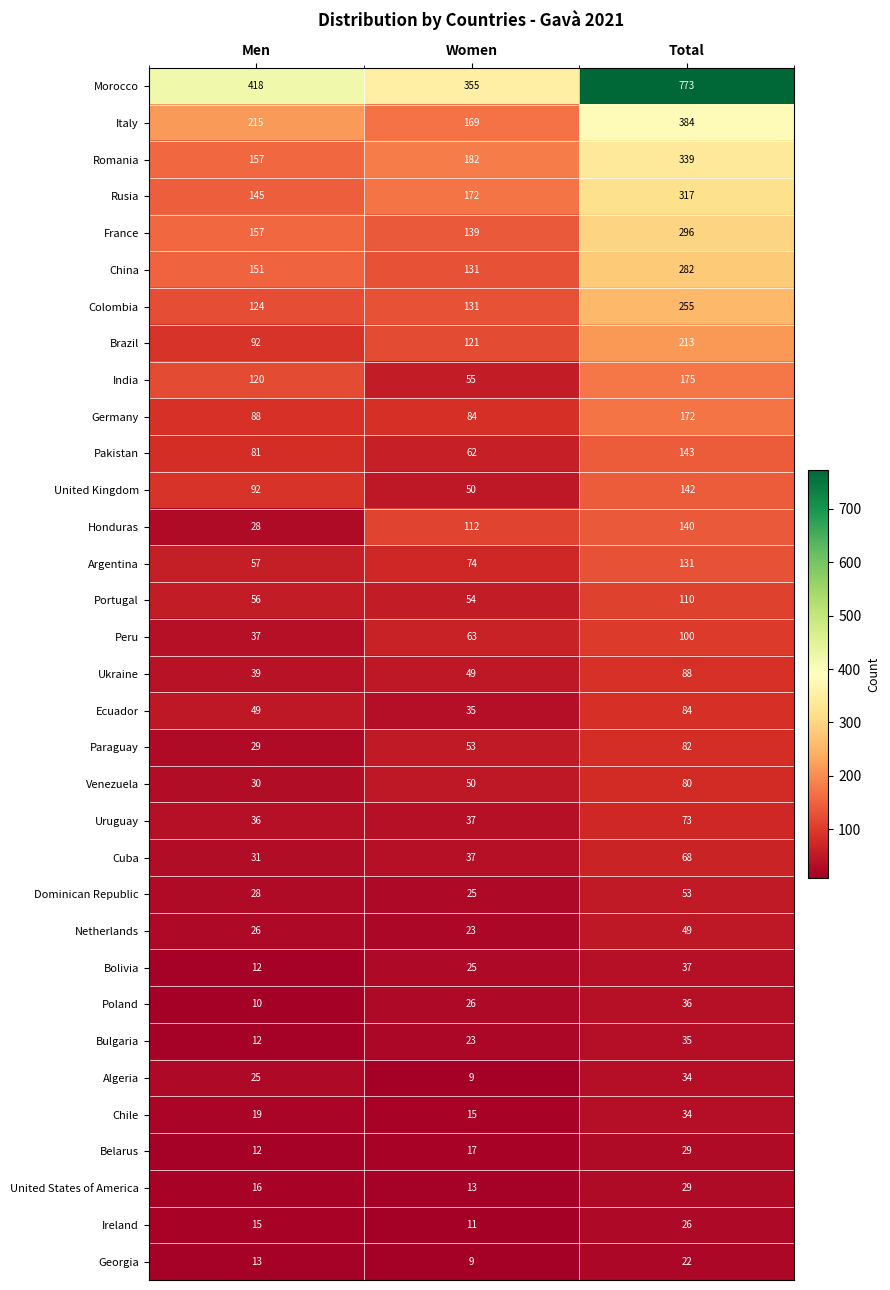

What is the difference between the highest and lowest values at Total?

751